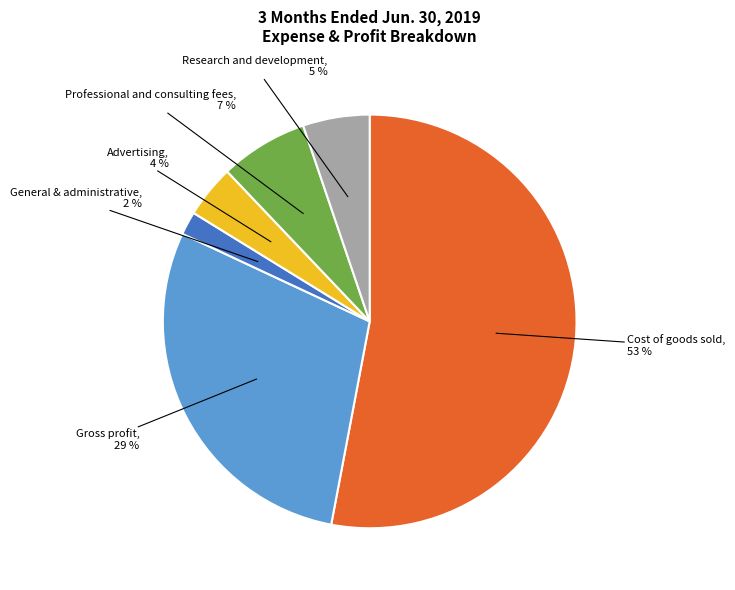

Count the number of slices in the pie.

6